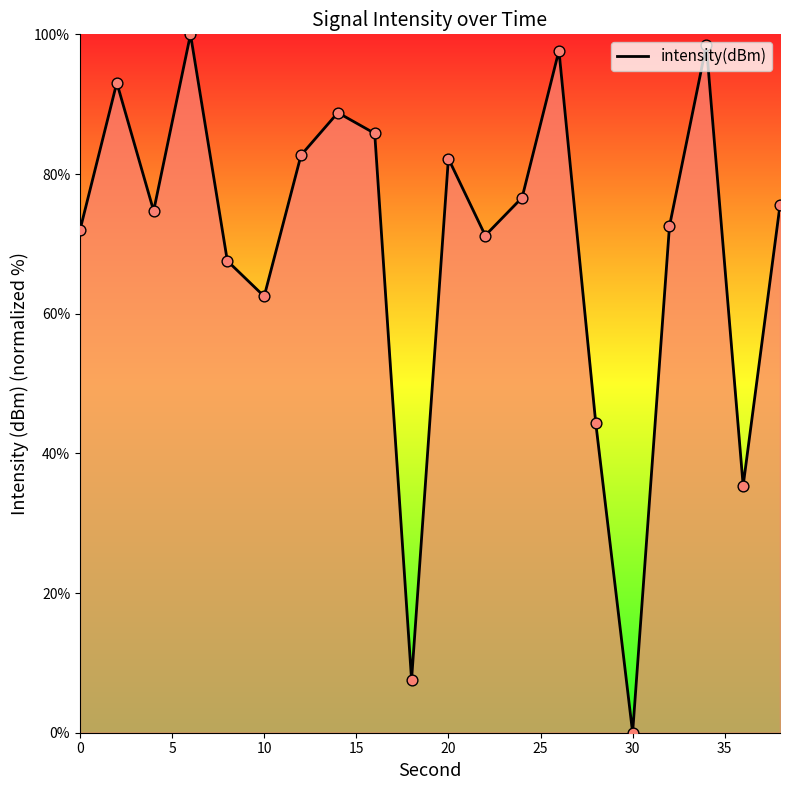

What is the maximum value shown in the chart?

100.0